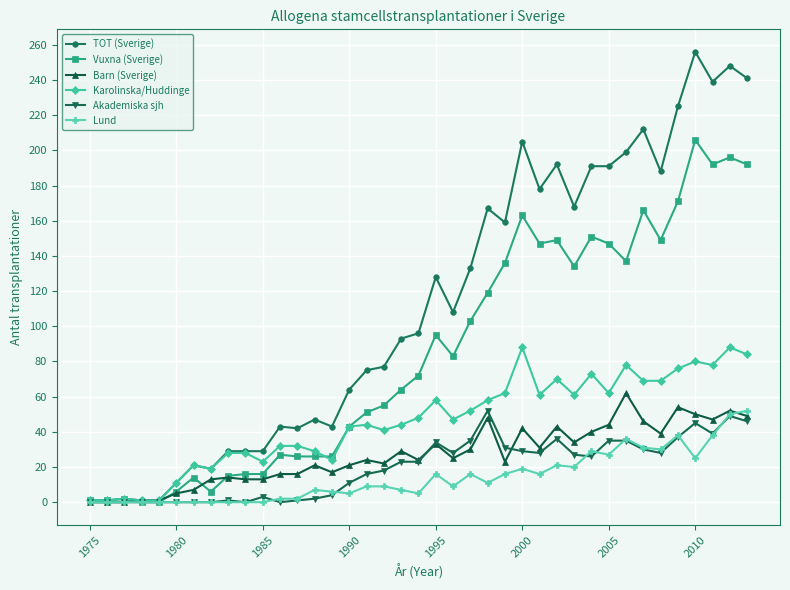

True or false: Akademiska sjh has more than 0 points higher than both neighbors.

True